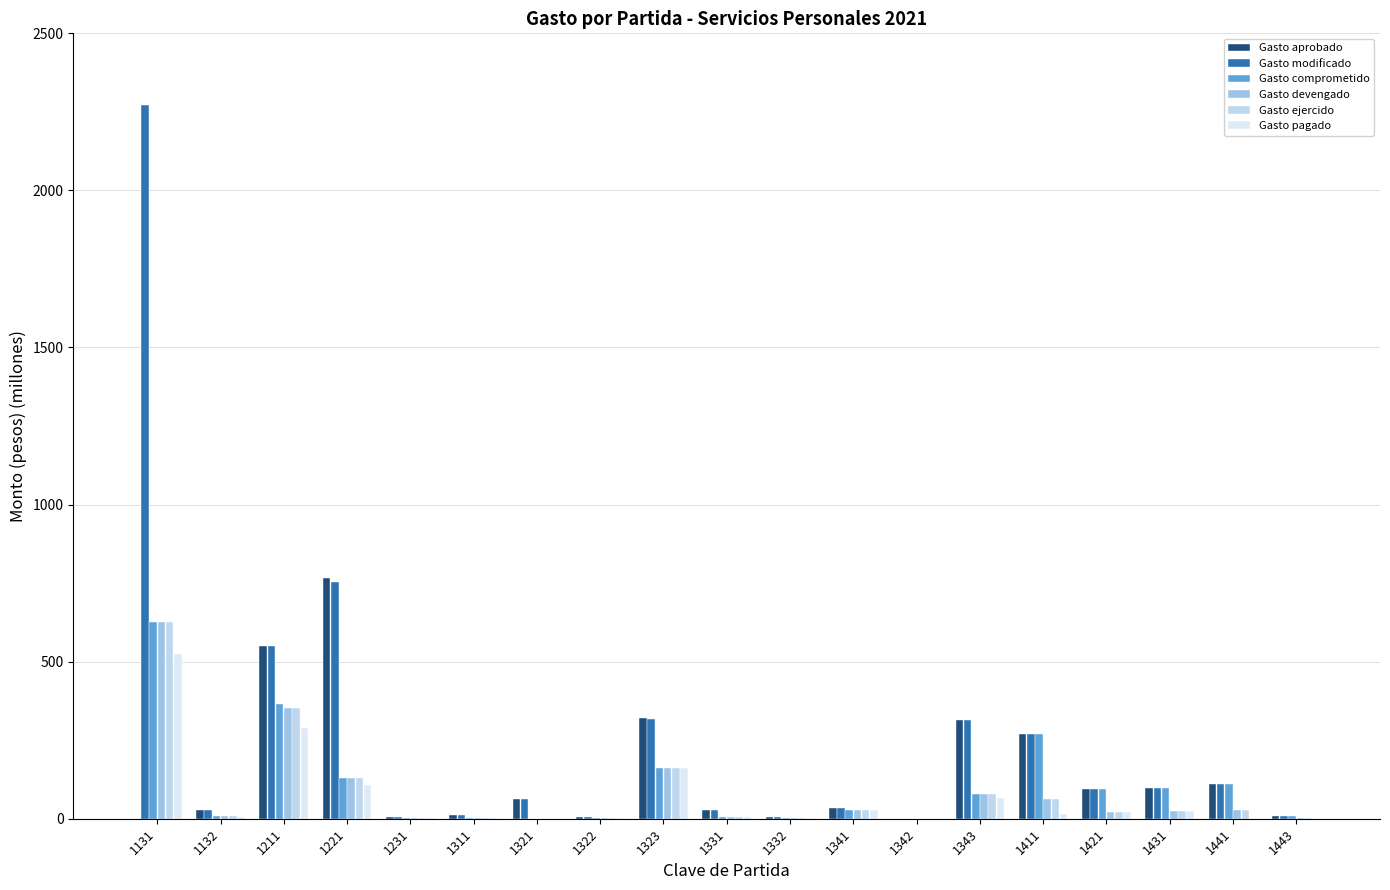

How many groups of bars are there?

19